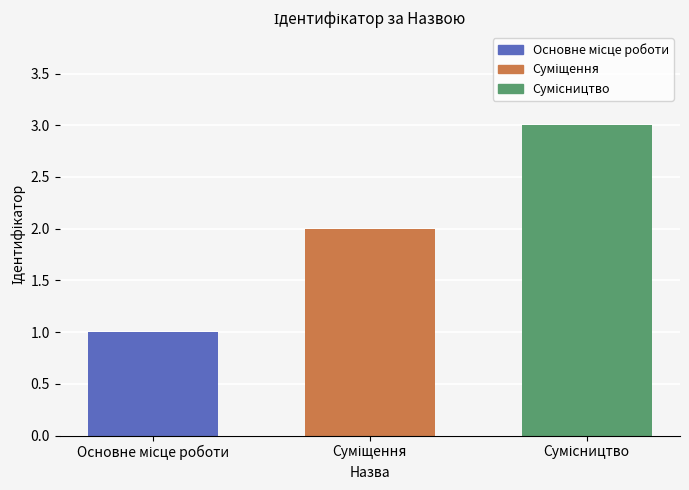

What is the greatest value displayed?

3